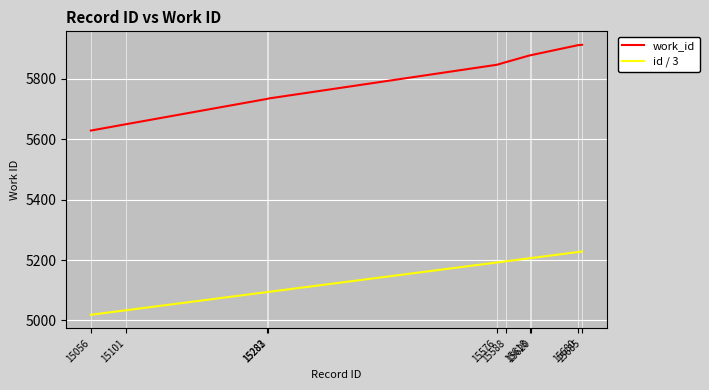

What is the average value of the id / 3 series?

5149.6